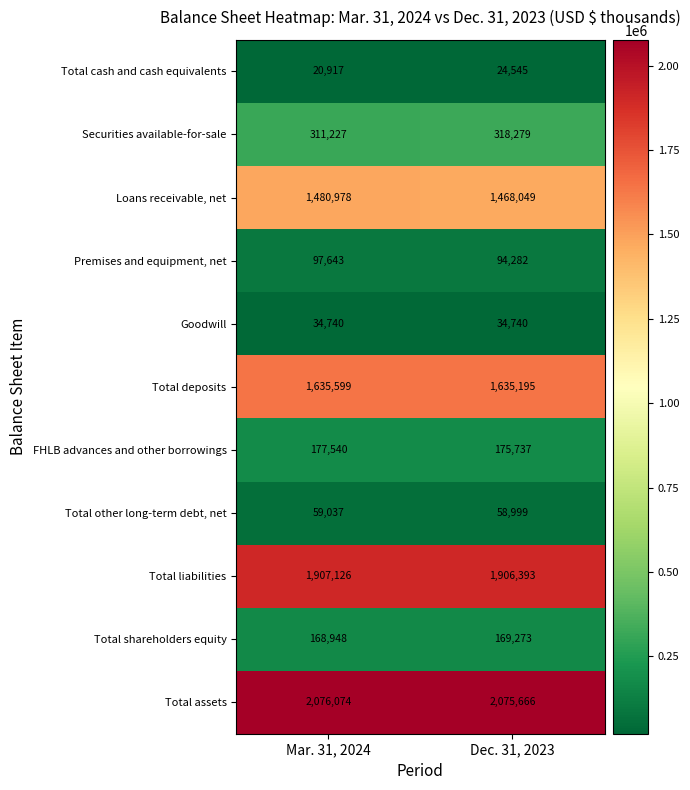

Reading left to right, what are all the values shown in this chart?

Total cash and cash equivalents: 20917	24545
Securities available-for-sale: 311227	318279
Loans receivable, net: 1480978	1468049
Premises and equipment, net: 97643	94282
Goodwill: 34740	34740
Total deposits: 1635599	1635195
FHLB advances and other borrowings: 177540	175737
Total other long-term debt, net: 59037	58999
Total liabilities: 1907126	1906393
Total shareholders equity: 168948	169273
Total assets: 2076074	2075666